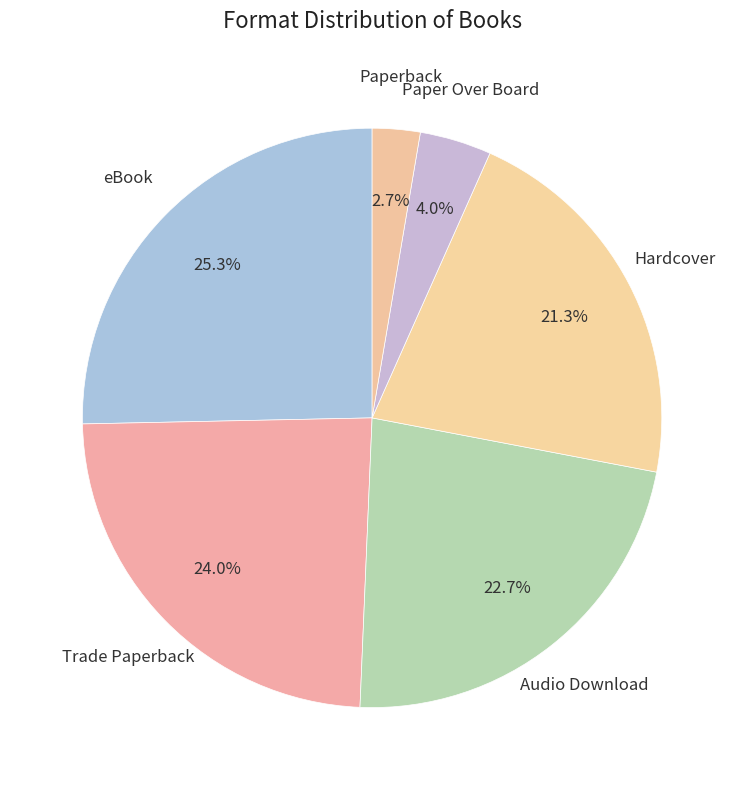

How many slices are in this pie chart?

6